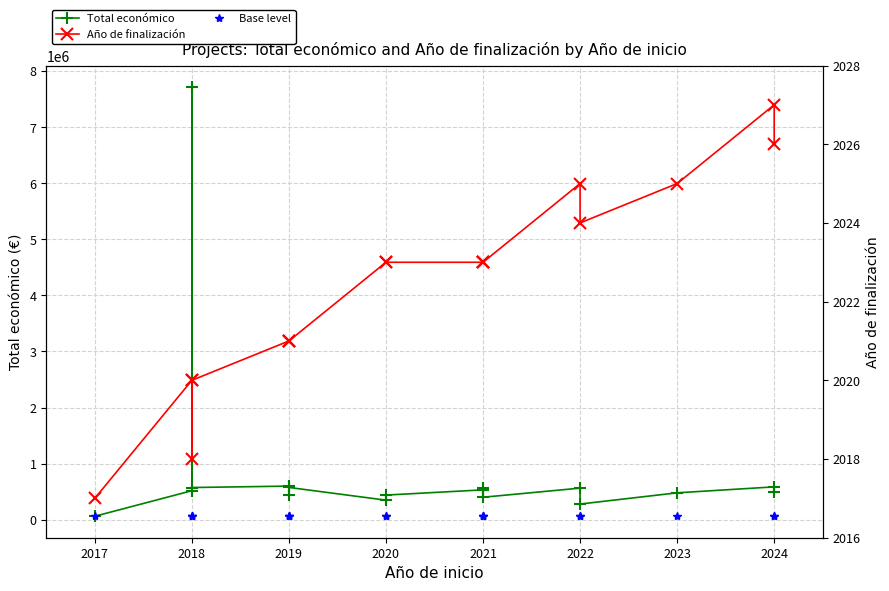

Rank the series at 2019 from lowest to highest value.

Año de finalización, Base level, Total económico